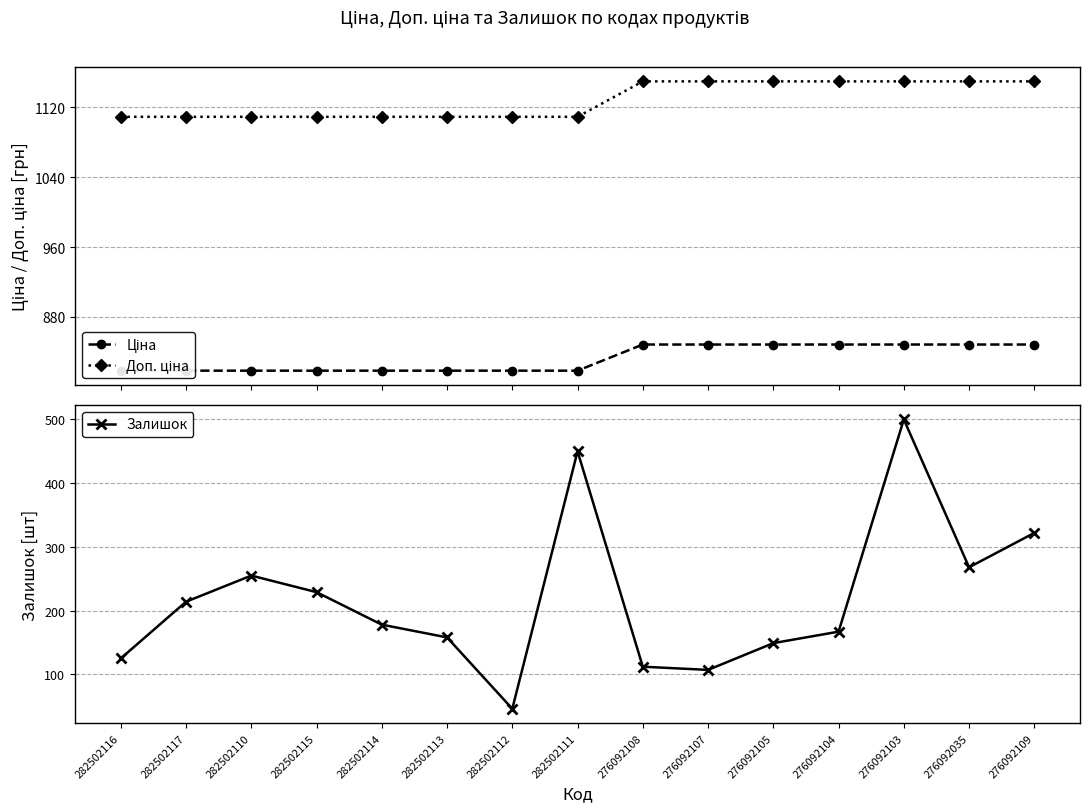

Which series has the widest spread of values?

Залишок